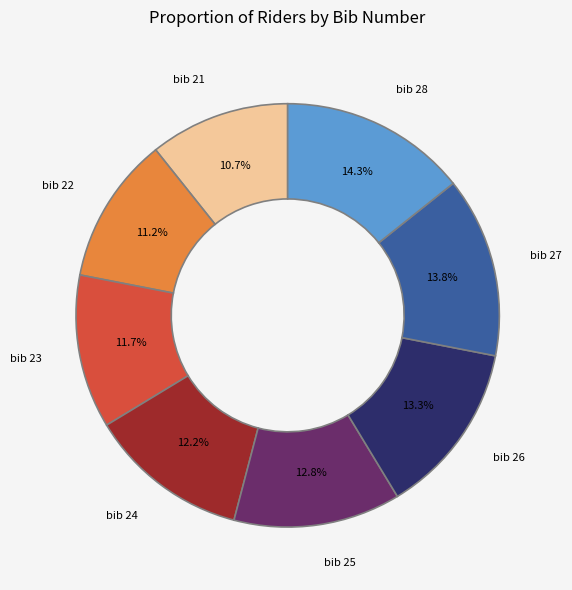

To the nearest percent, what is the average slice percentage?

12%